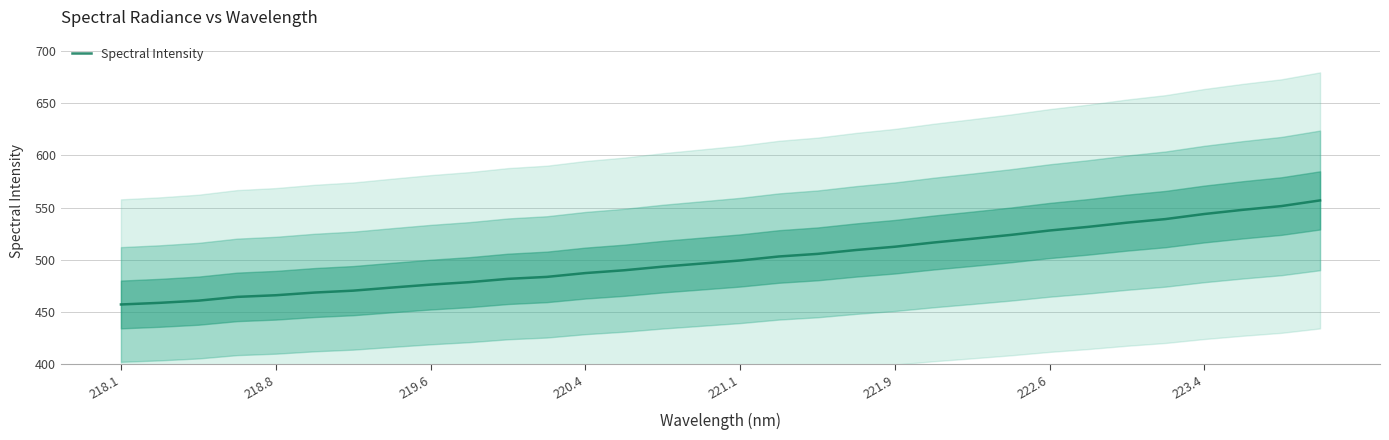

The value of Spectral Intensity at 223.4 is 543.8. True or false?

True